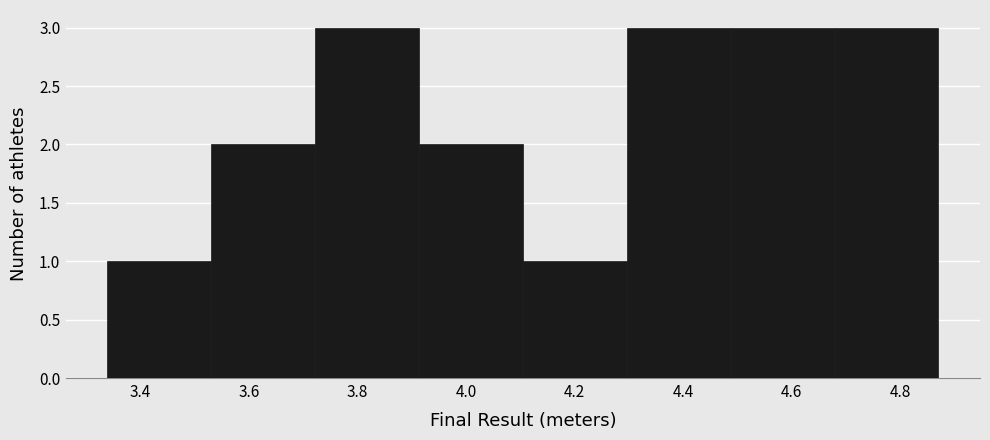

What is the height of the bar covering 4.48 to 4.68 on the x-axis? Neither the bar edges nor the heights are printed on the chart, so give them approximately, as read against the axes.

3